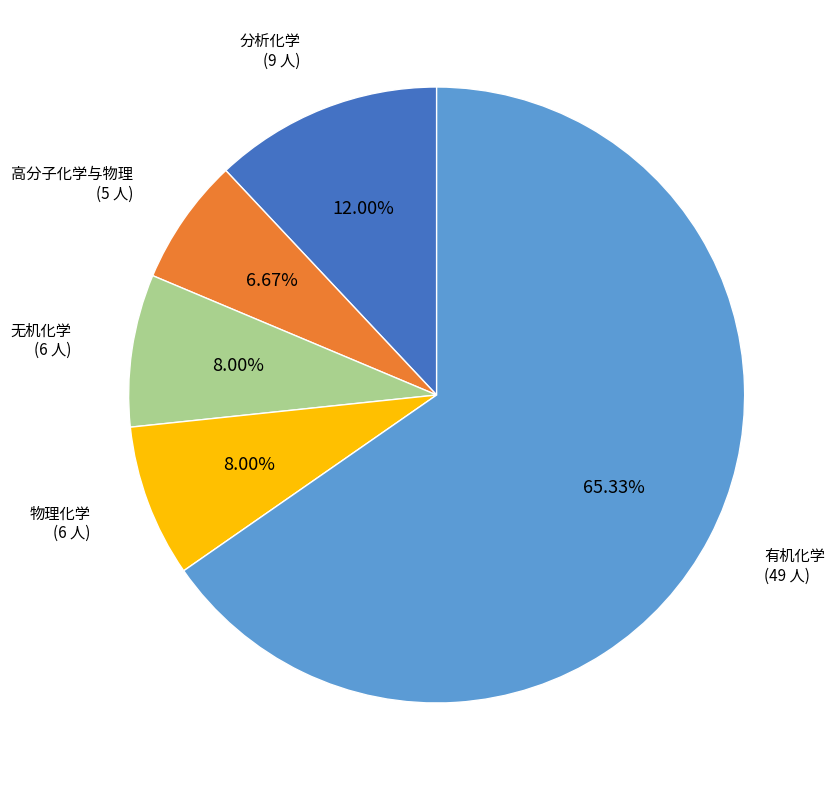

Does any single category account for the majority?

Yes